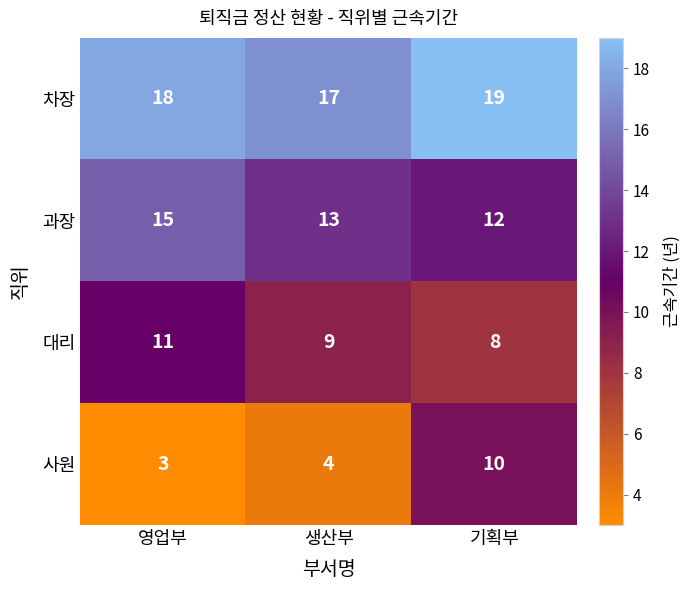

The value of 사원 at 생산부 is 4. True or false?

True